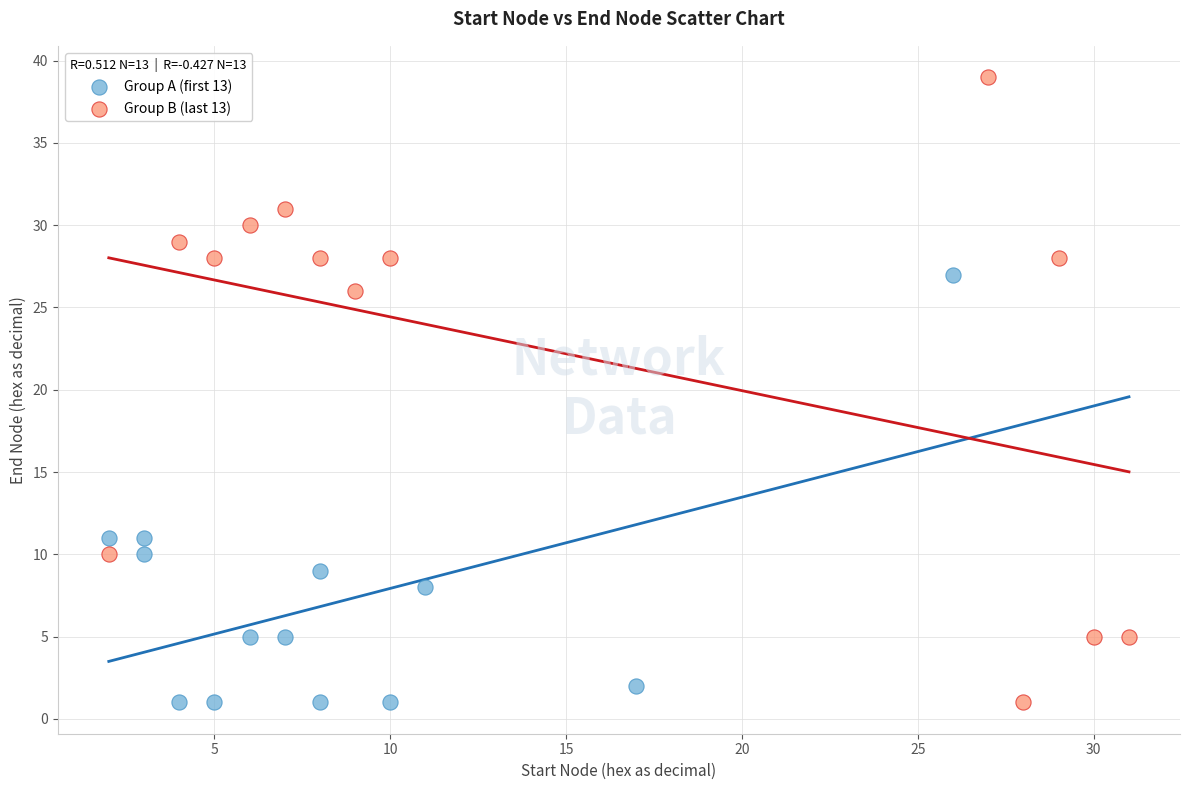

Which series has the largest Y range (max minus min)?

Group B (last 13)